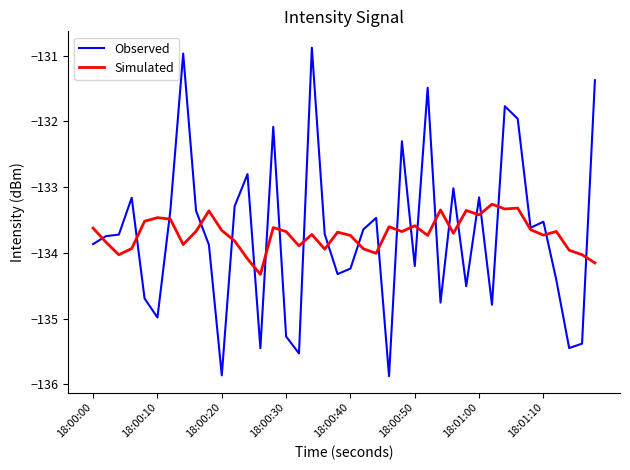

What is the lowest value of the Simulated series?

-134.3